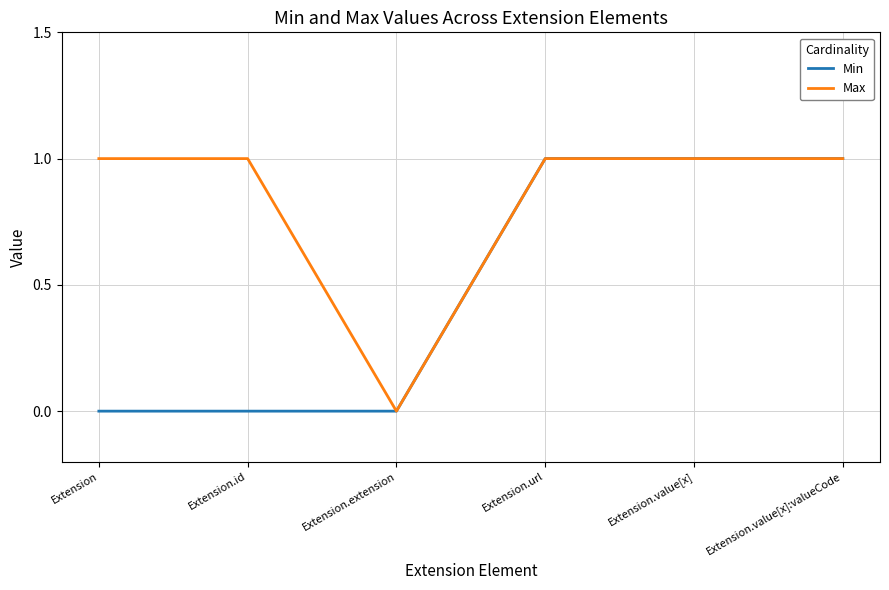

What position from the left is Extension.value[x]?

5